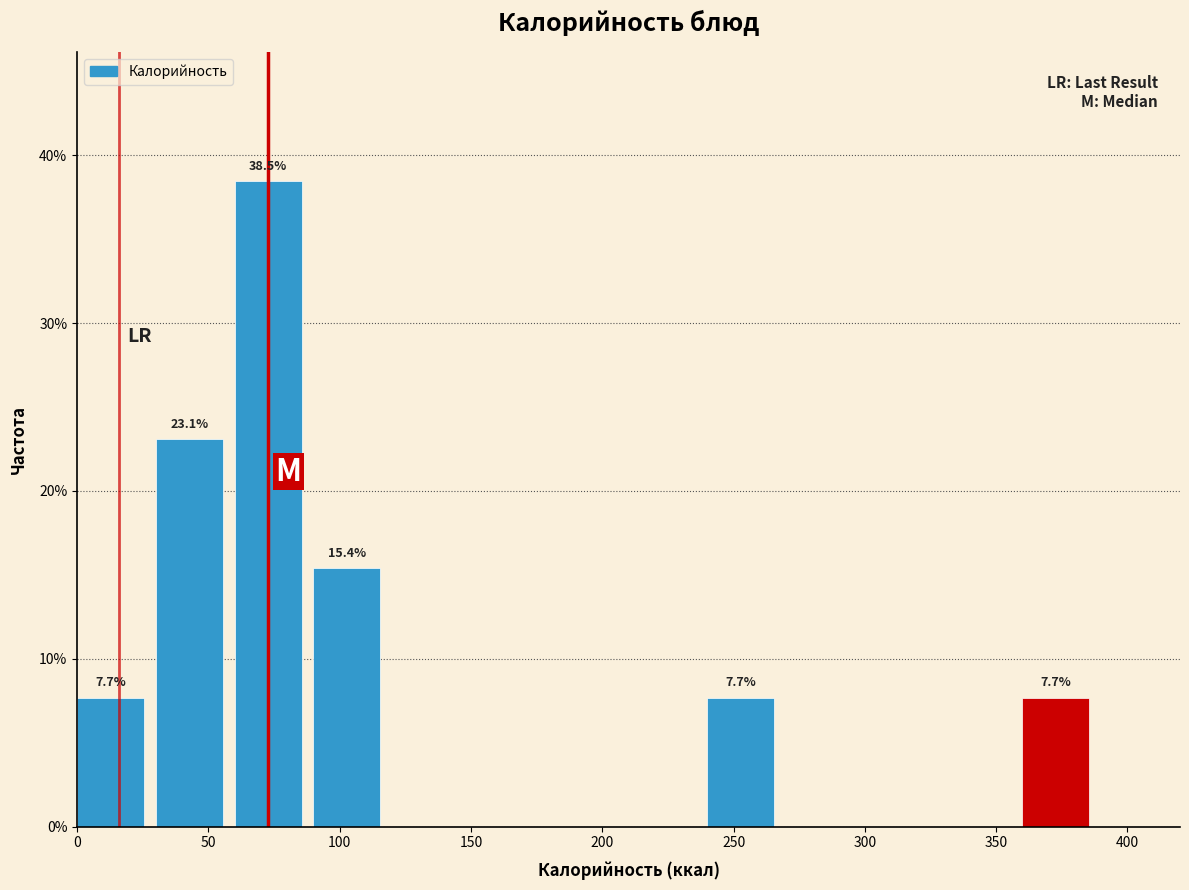

Which range on the x-axis has the tallest bar?

60 to 90